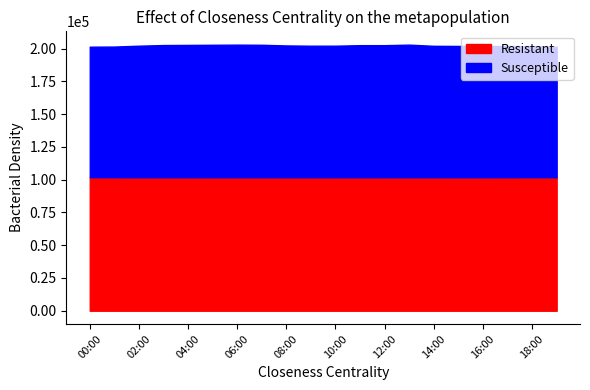

What is the maximum value for Resistant?

101861.4